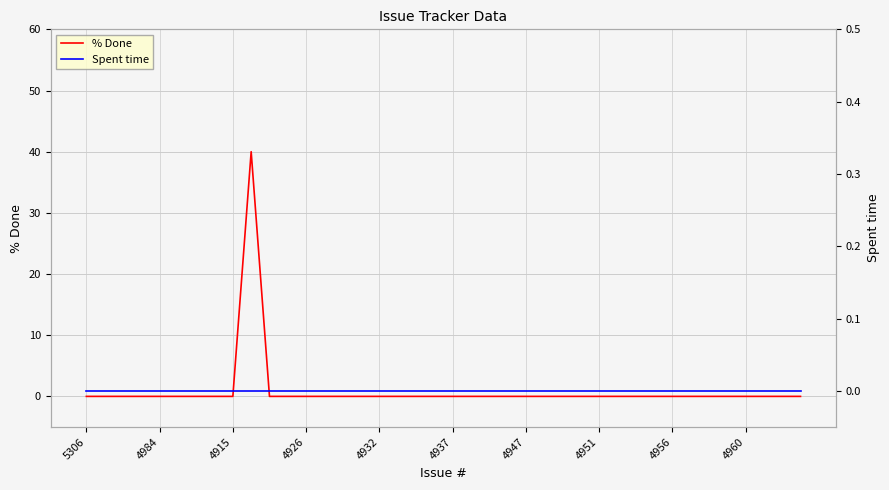

What position from the left is 37?

38